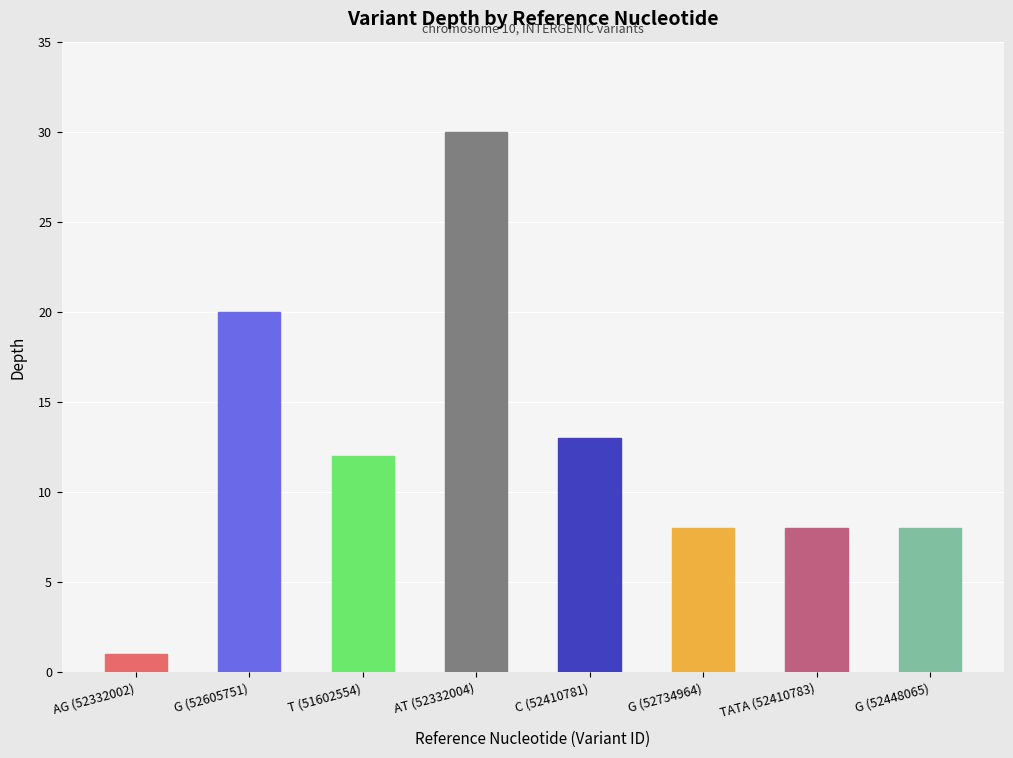

True or false: the data shows 13 at C.

True